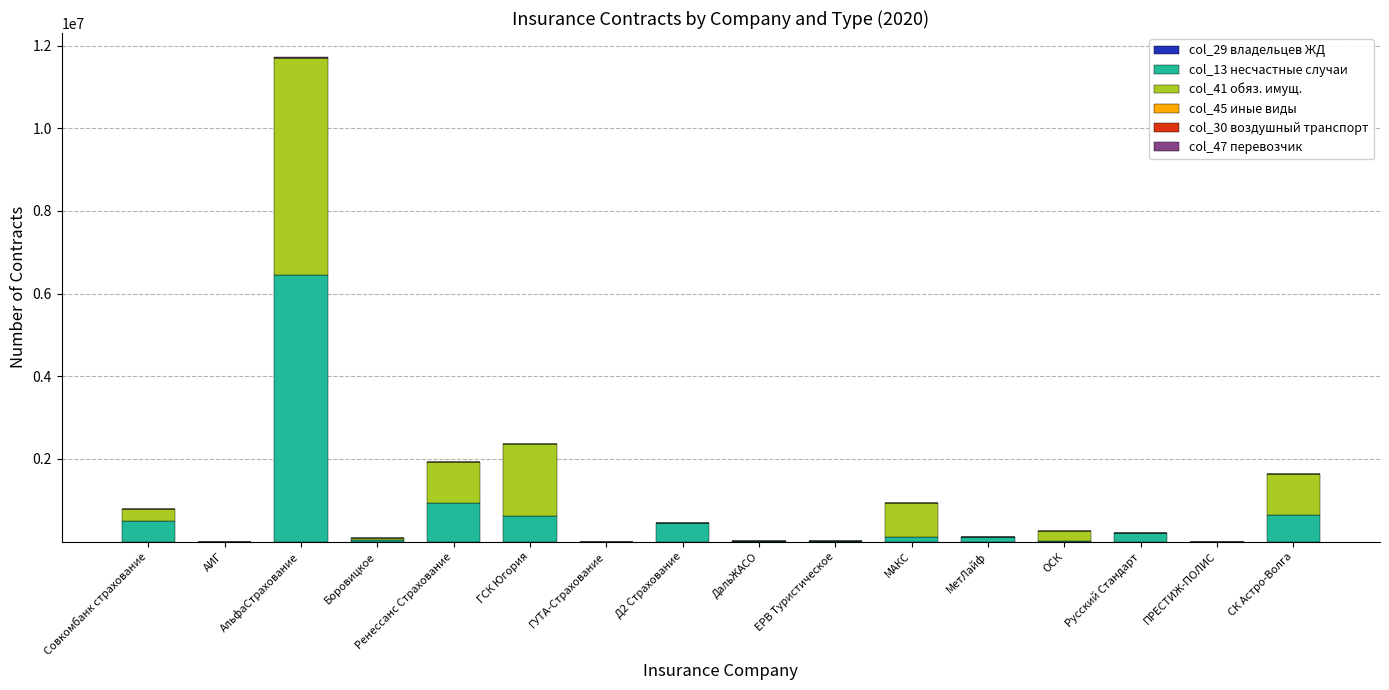

At which category is the sum across all series the highest?

АльфаСтрахование